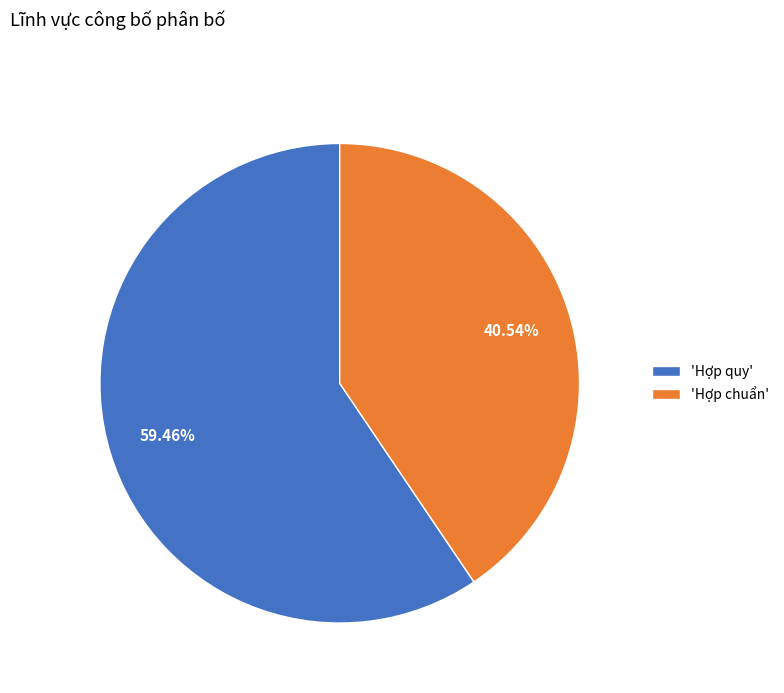

What is the ratio of the value at 'Hợp quy' to the value at 'Hợp chuẩn'?

1.5